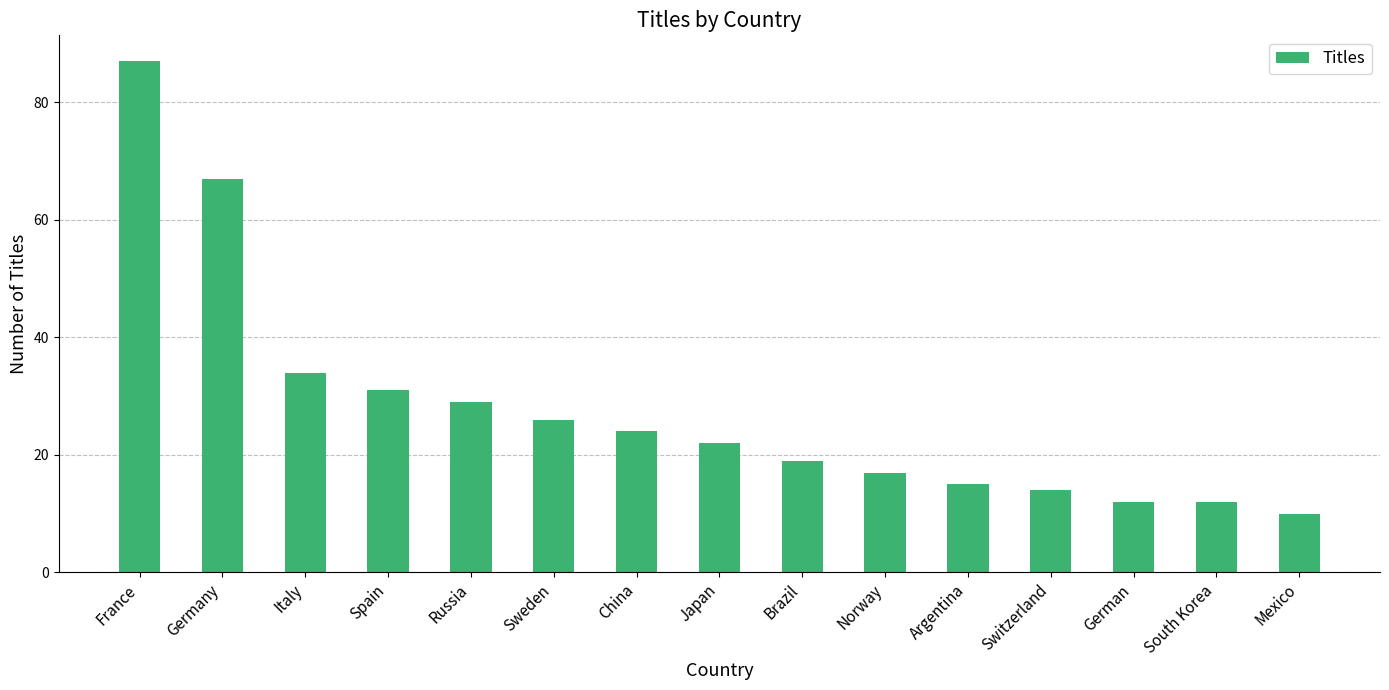

Between Japan and Russia, which is larger?

Russia